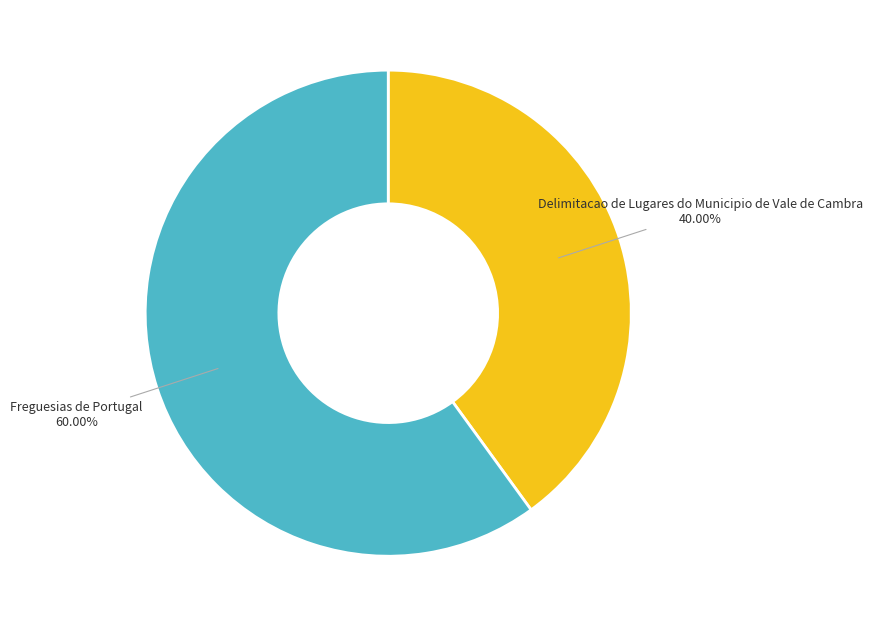

How many slices are in this pie chart?

2